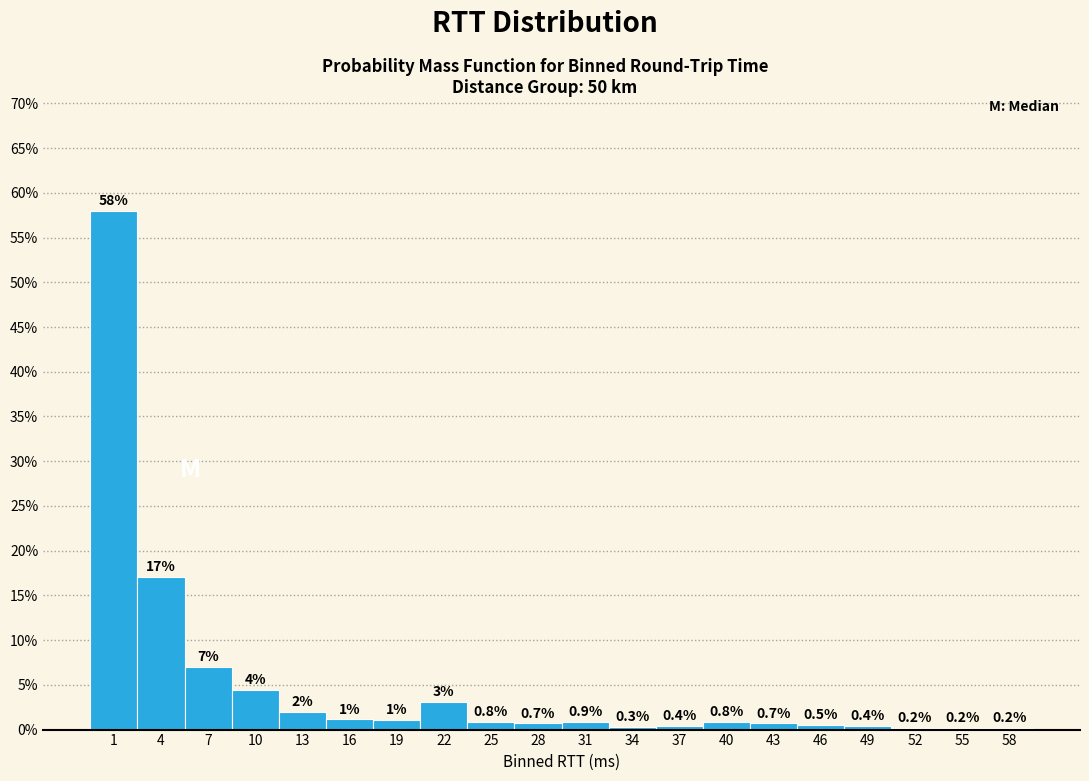

Over which range of the x-axis is the bar tallest?

0 to 3